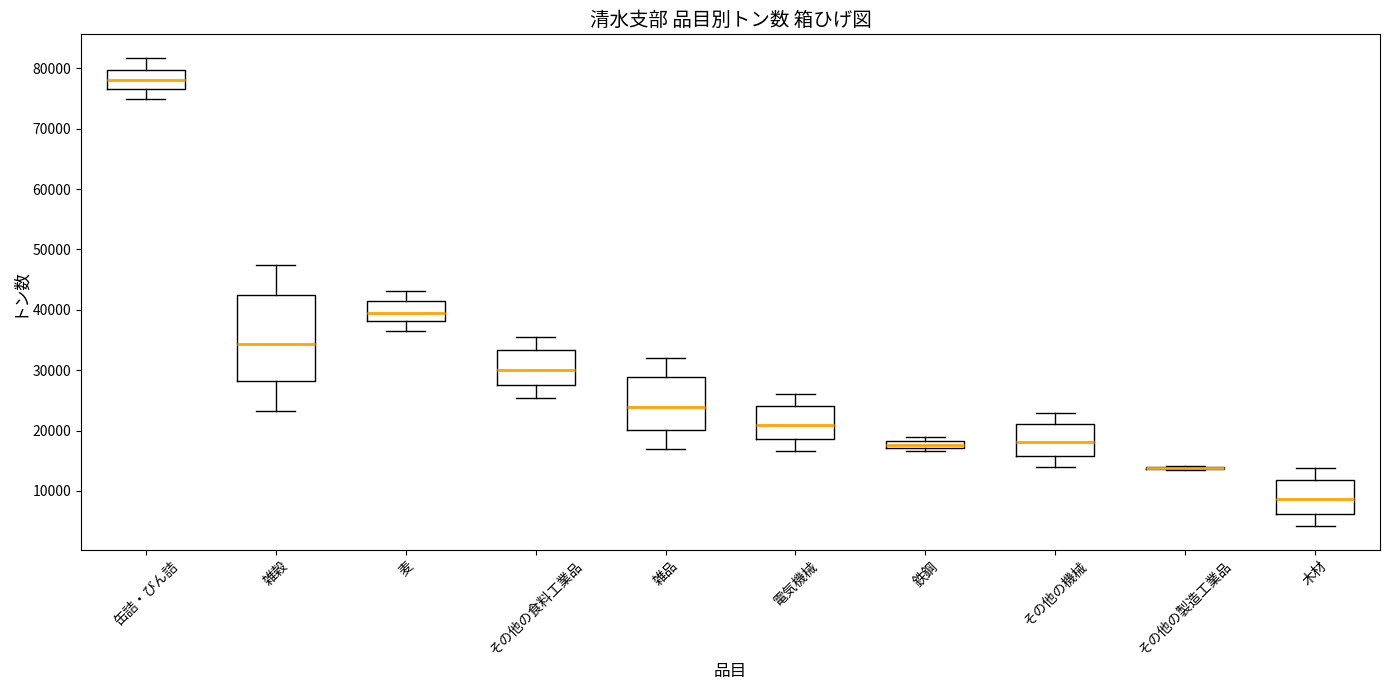

Comparing the boxes themselves (not the whiskers), which one is the tallest?

雑穀